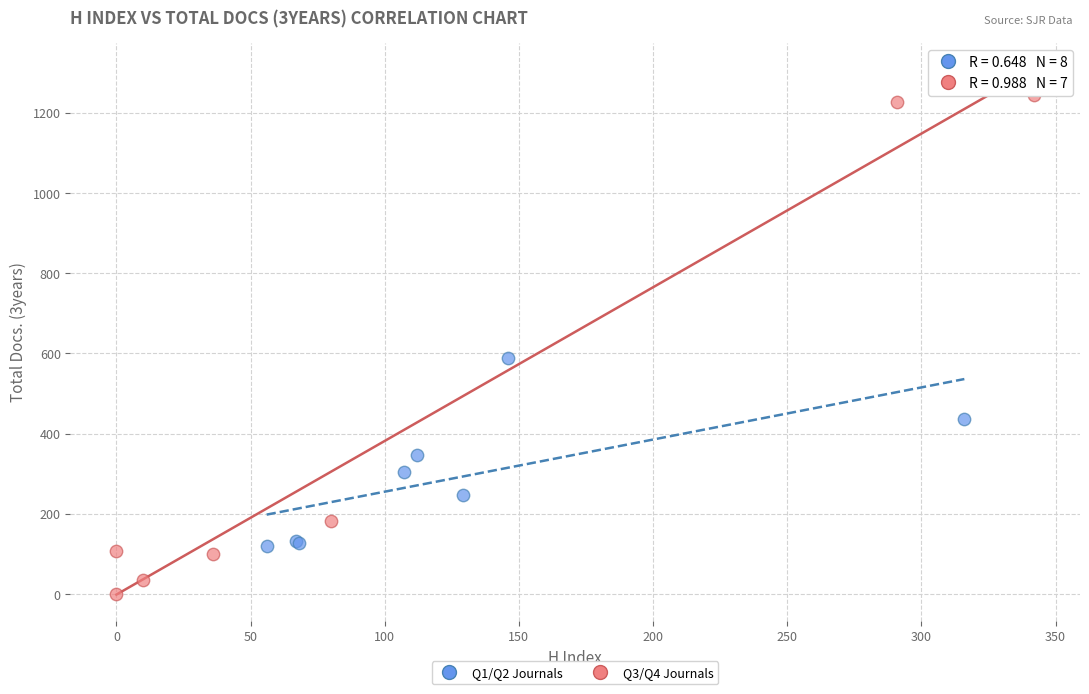

Which series reaches the maximum Y coordinate?

Q3/Q4 Journals